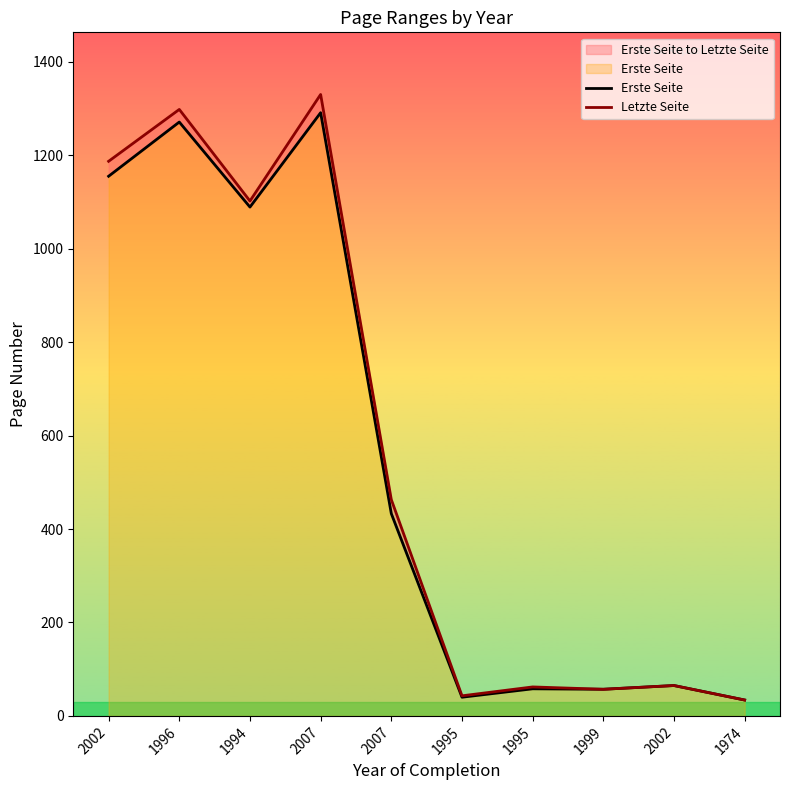

True or false: Letzte Seite has a value of 43 at 1995.

True